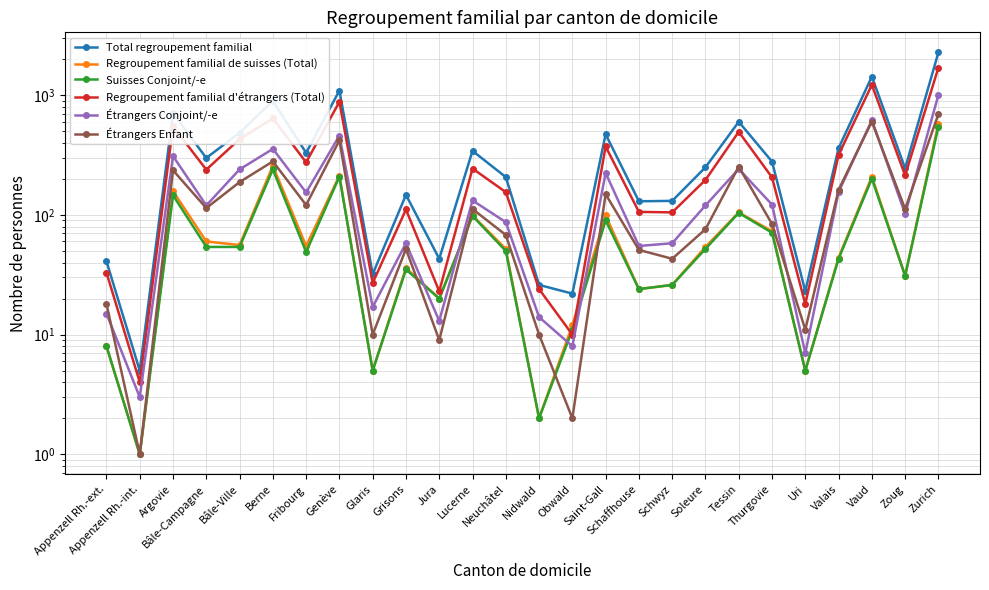

What is the sum of the Étrangers Enfant values at Jura and Bâle-Campagne?

123